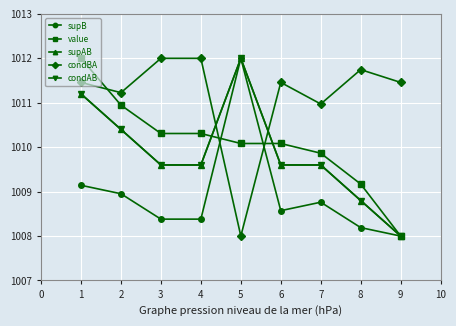

What is the difference between the maximum and minimum values in the condBA series?

4.0